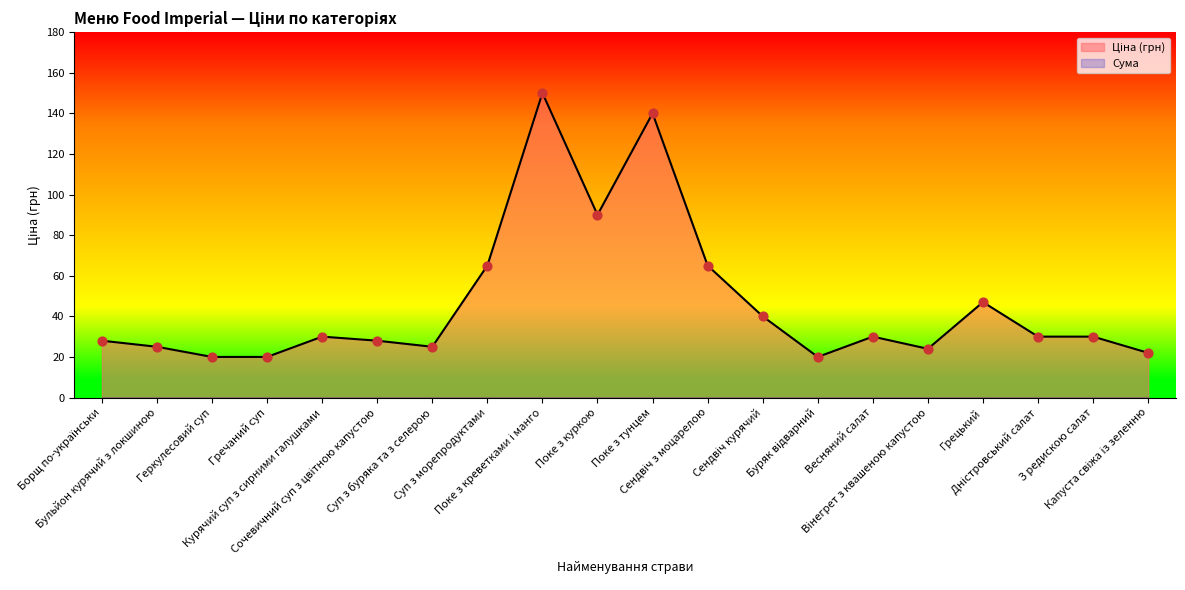

Between З редискою салат and Поке з креветками і манго, which is larger?

Поке з креветками і манго